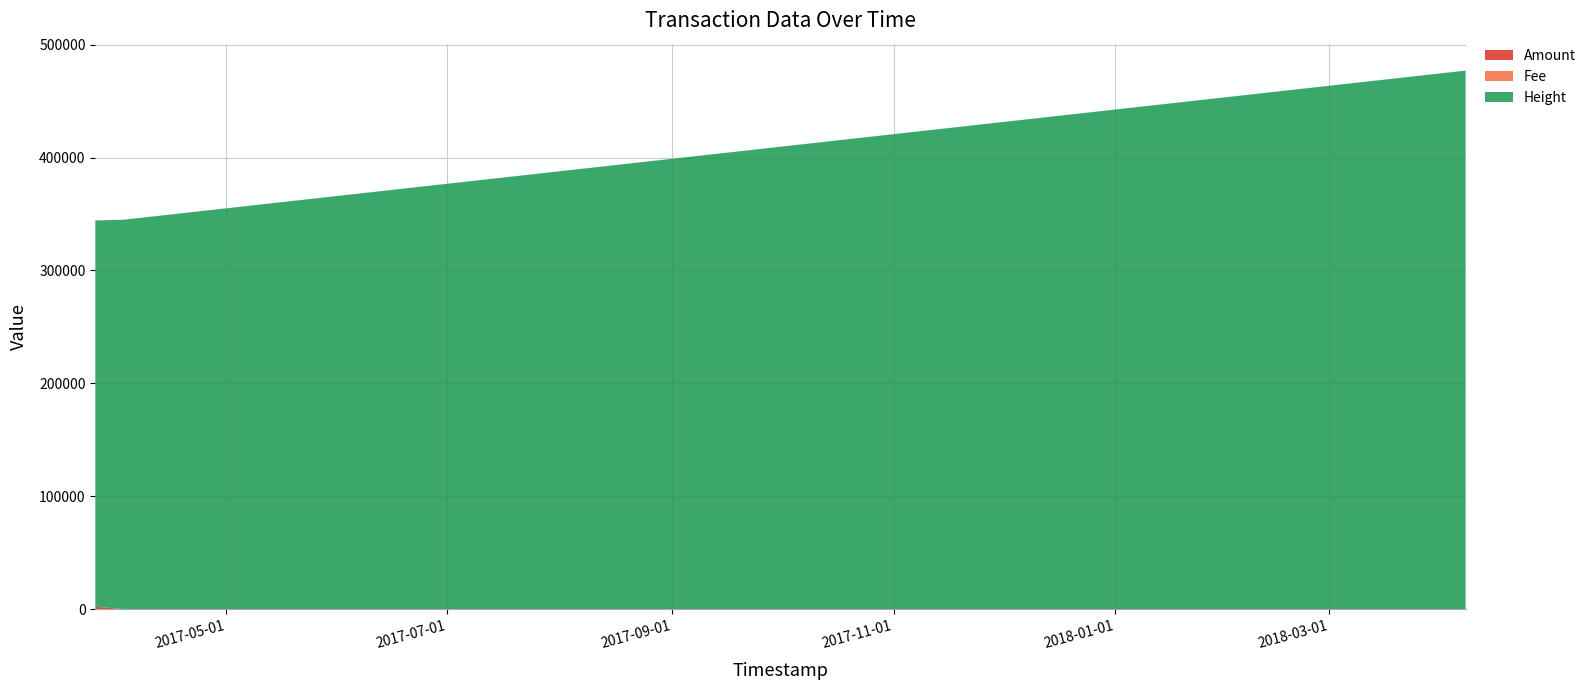

Reading right to left, list all the values displayed in this chart.

Amount: 1.0	2.0	2149.1	2150.1
Fee: 1.0	1.0	1.0	1.0
Height: 477059.0	345002.0	342170.0	342165.0